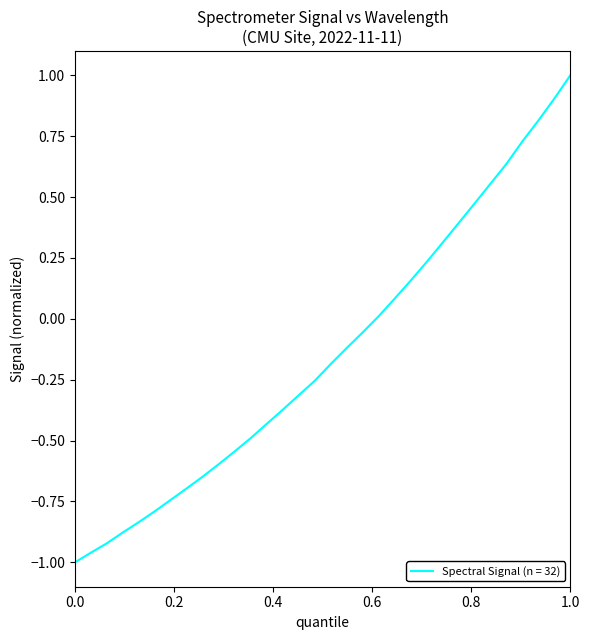

How many lines are shown in the chart?

1